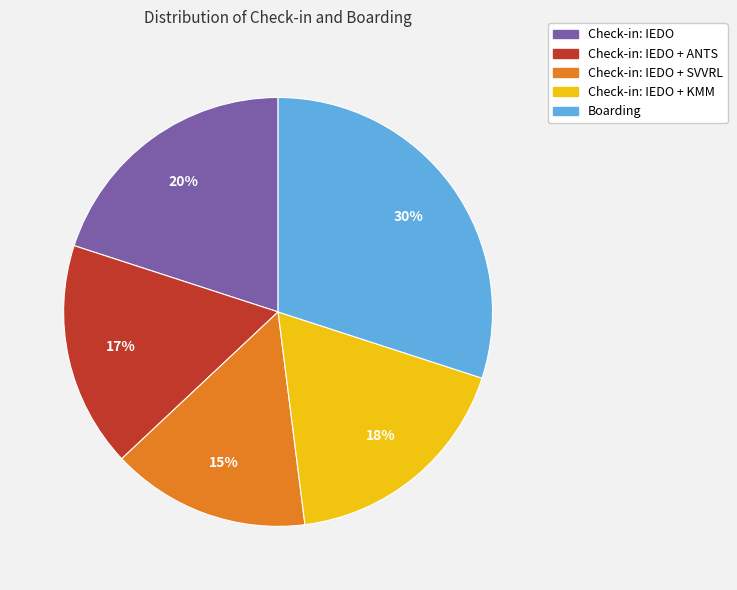

What is the ratio of the value at Check-in: IEDO + SVVRL to the value at Check-in: IEDO + ANTS?

0.9